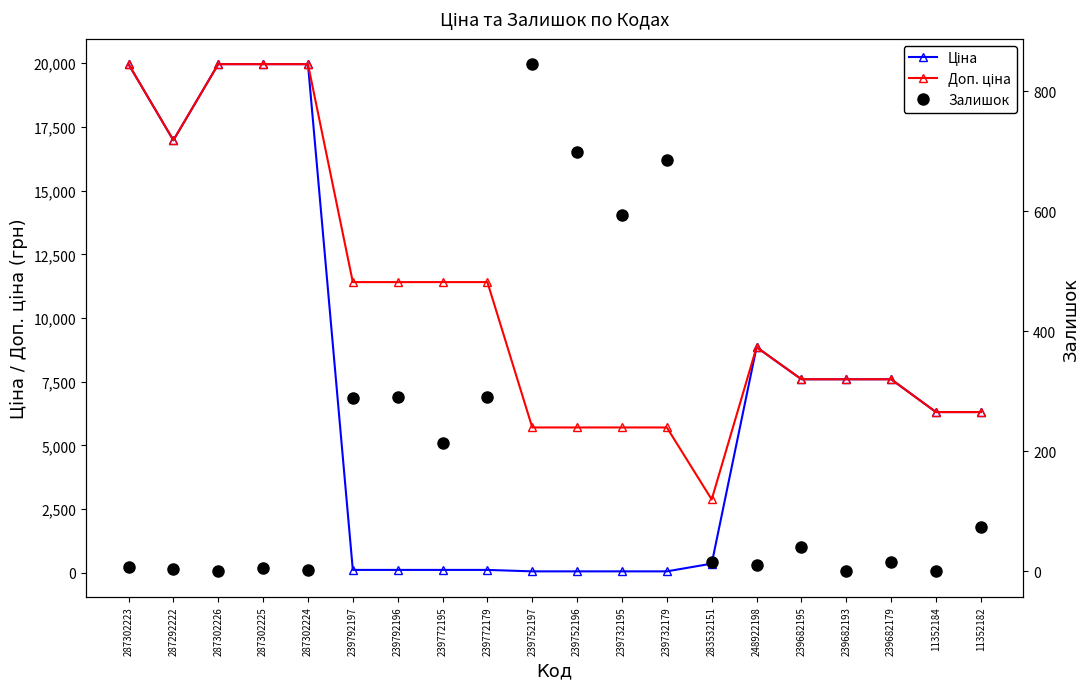

How many lines are shown in the chart?

3